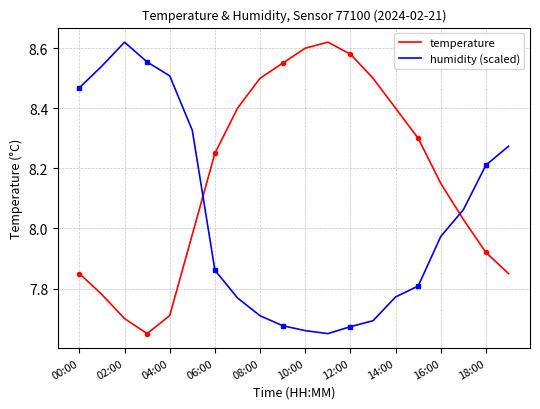

How many series are shown in this chart?

2